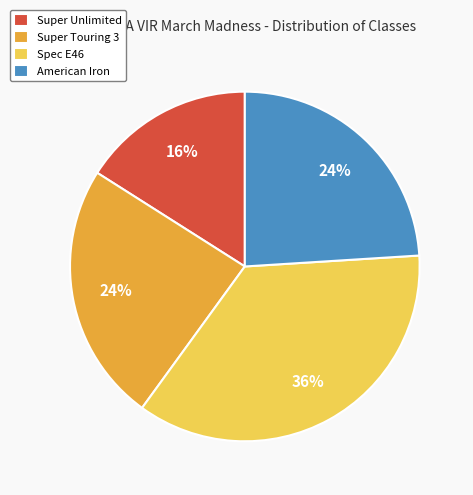

What percentage is the Super Unlimited slice, to the nearest percent?

16%